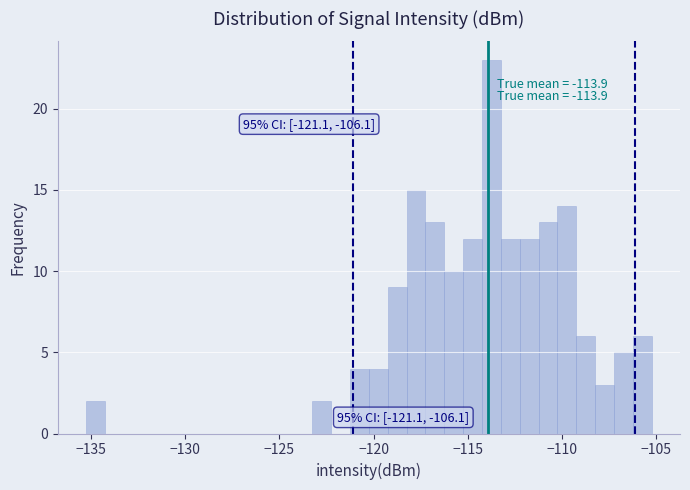

Around what value on the x-axis is the tallest bar? Give the approximate position of its centre, as read against the axis.

-113.5